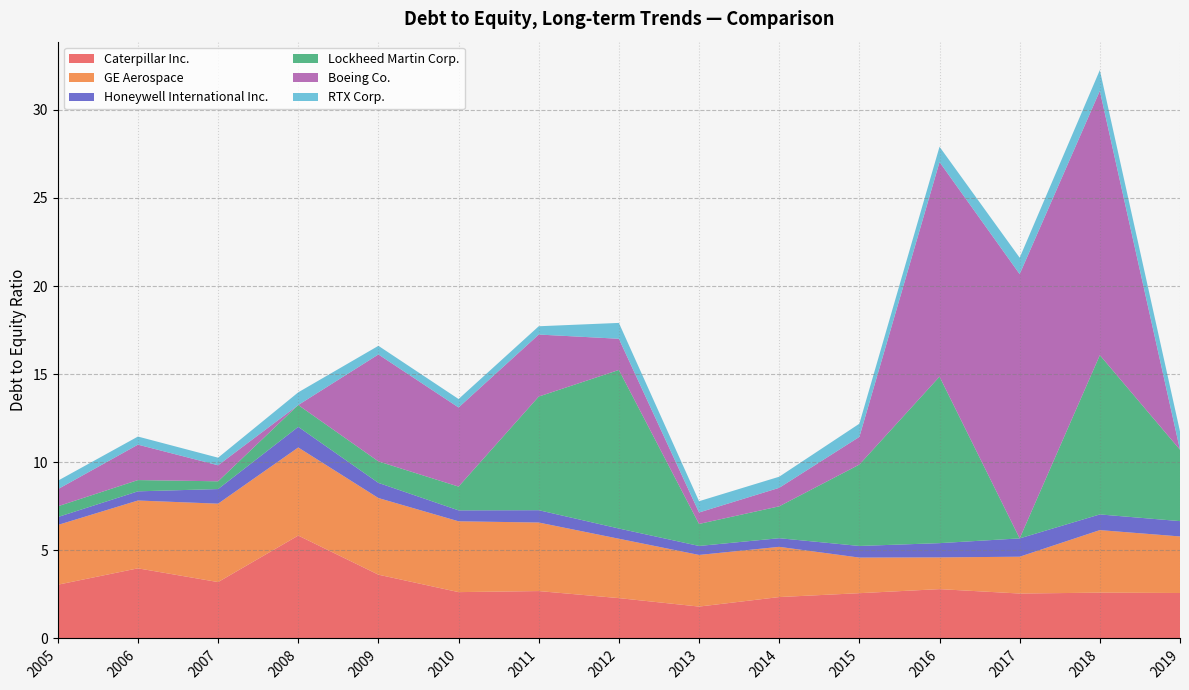

At which category is the sum across all series the highest?

2018